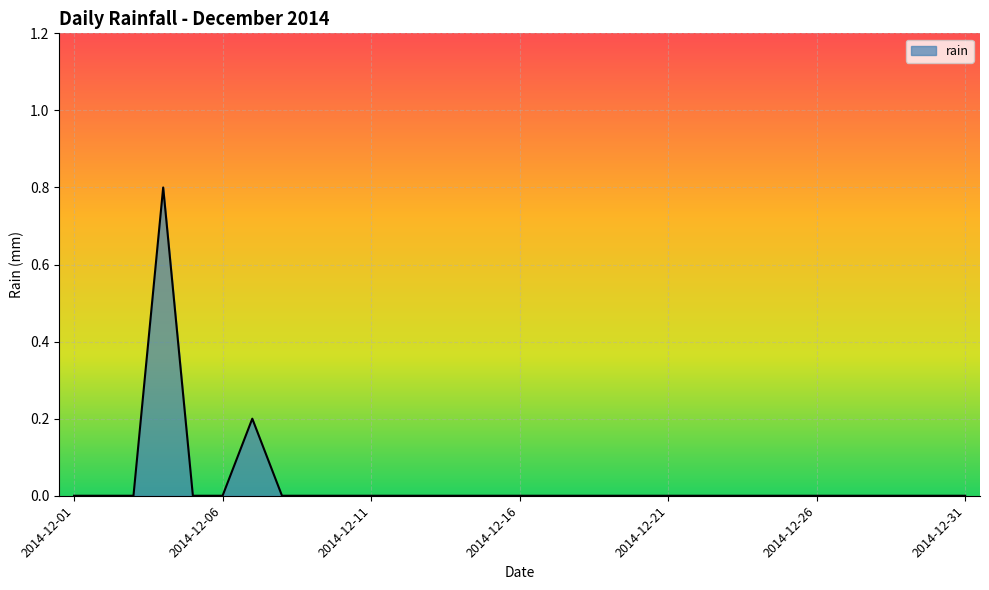

How many categories are shown in the chart?

31